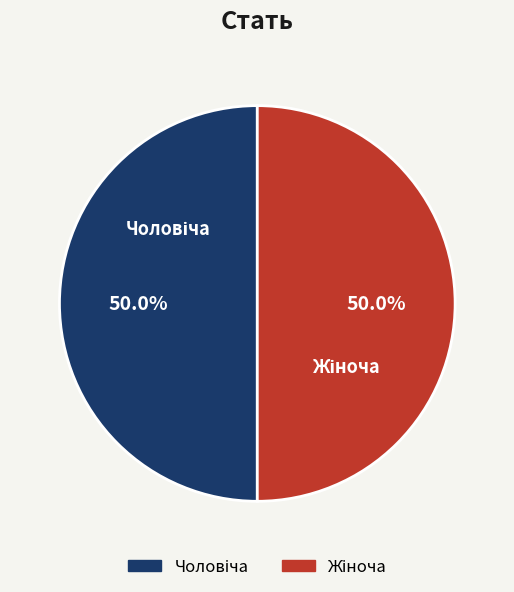

How many slices are in this pie chart?

2